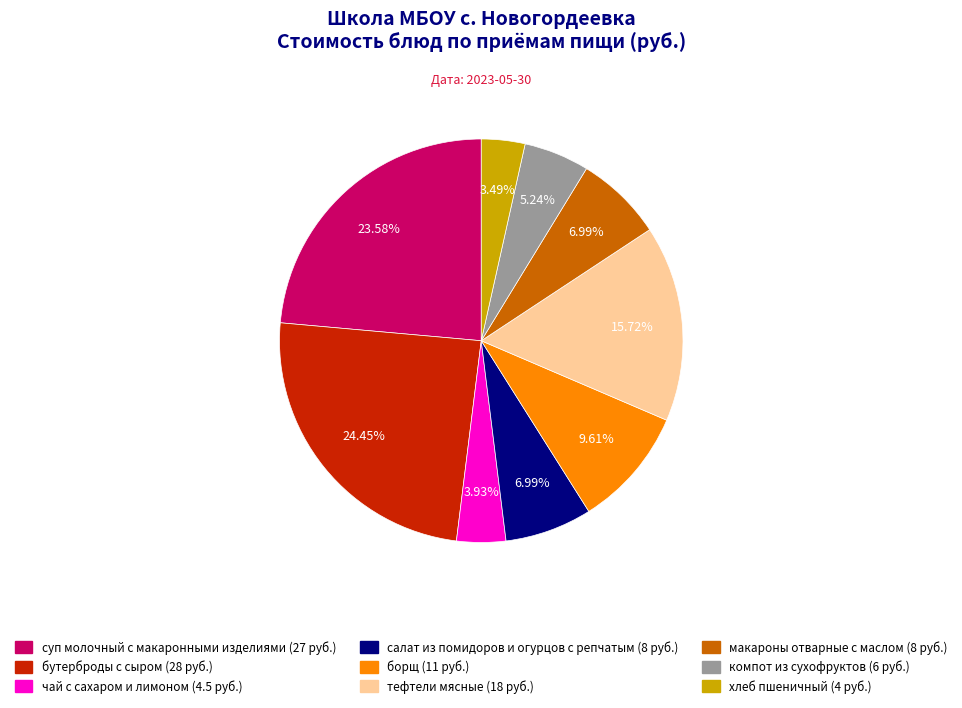

Which category has the biggest portion of the pie?

бутерброды с сыром